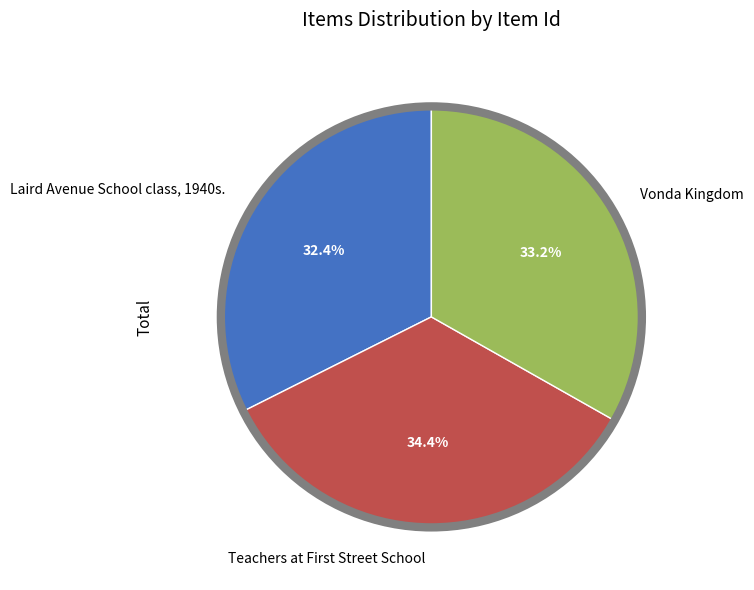

To the nearest percent, what percentage of the pie is Laird Avenue School class, 1940s.?

32%